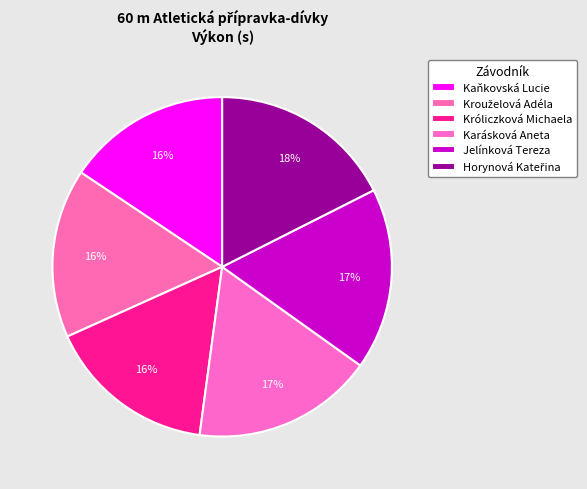

Count the number of slices in the pie.

6